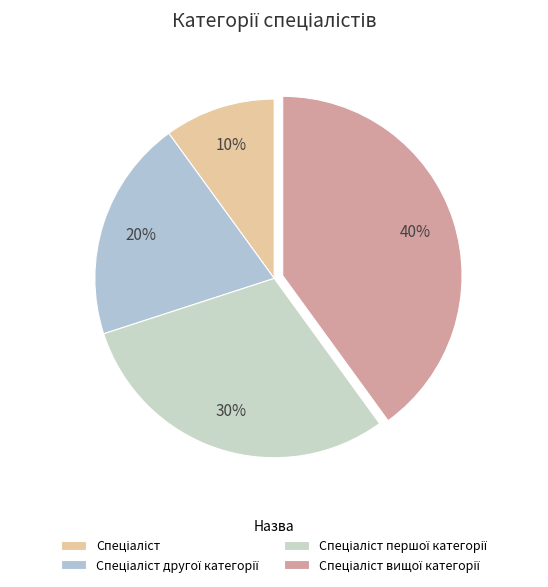

Rank the categories by value from highest to lowest.

Спеціаліст вищої категорії, Спеціаліст першої категорії, Спеціаліст другої категорії, Спеціаліст